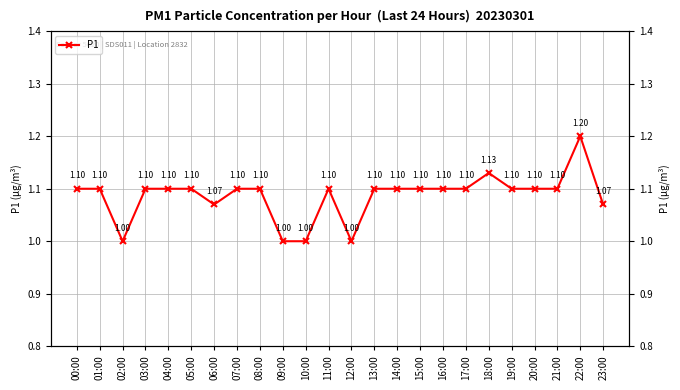

What is the sum of the values at 12:00 and 18:00?

2.1